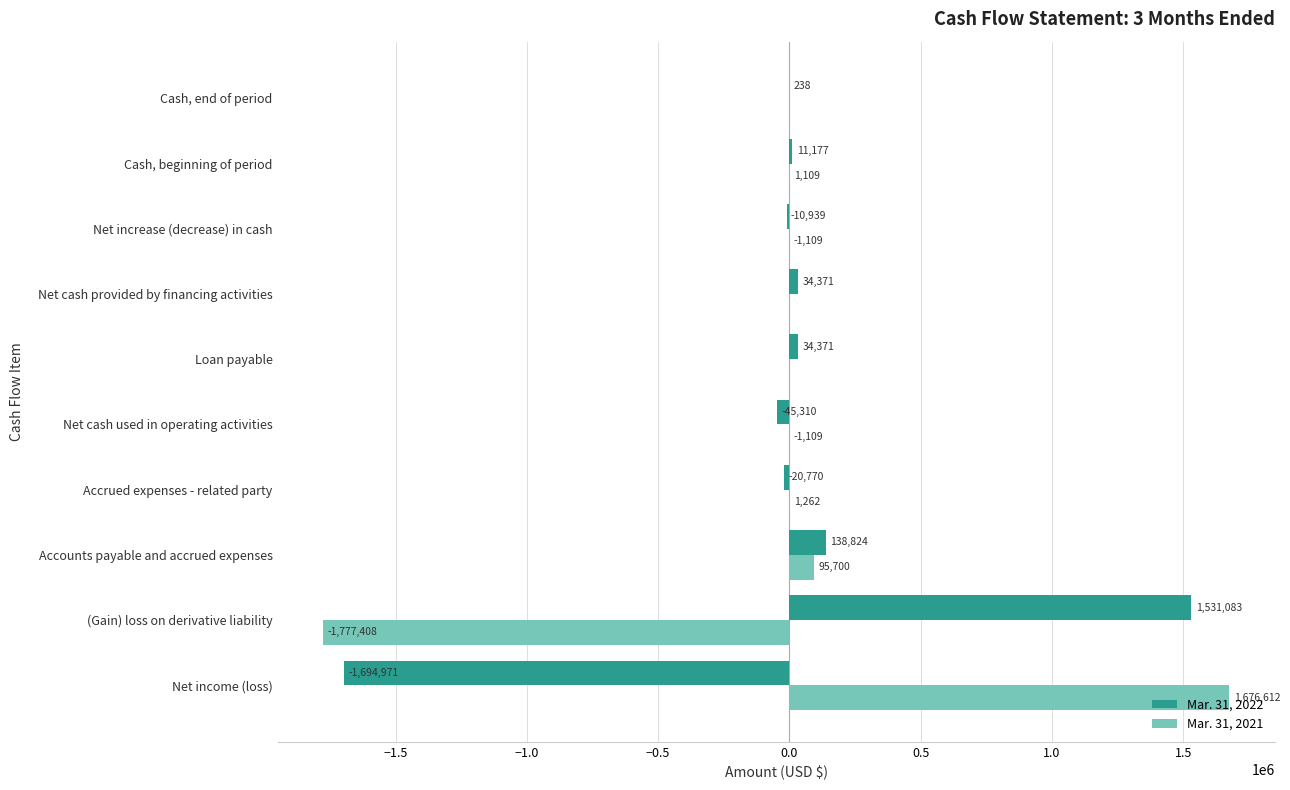

What is the maximum value shown in the chart?

1676612